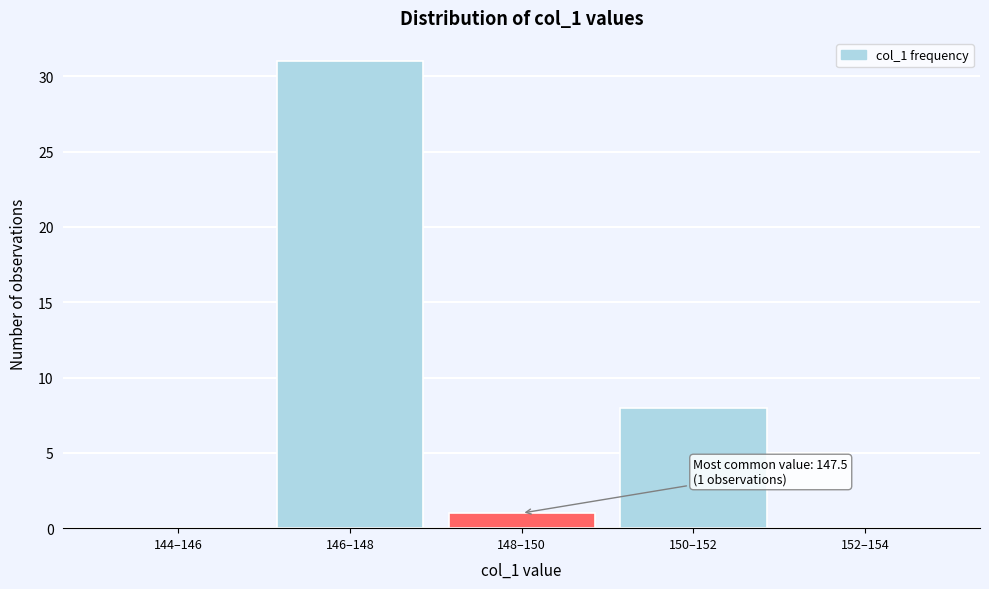

Reading right to left, list all the values displayed in this chart.

152–154=0	150–152=8	148–150=1	146–148=31	144–146=0